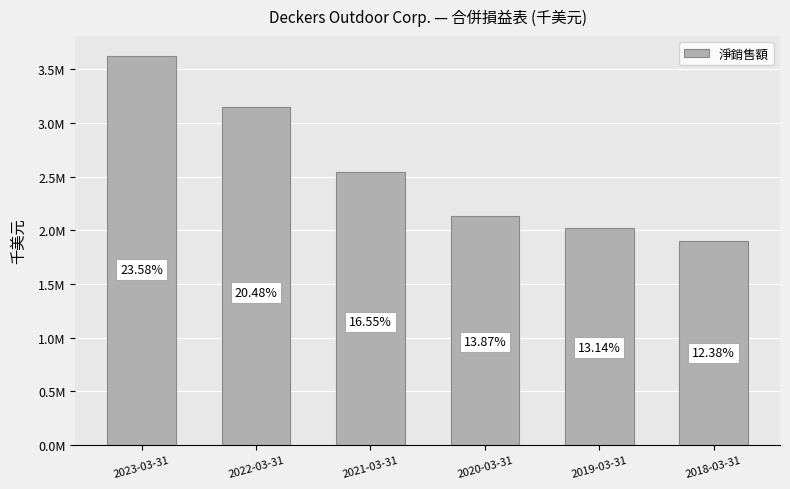

Does the chart contain any negative values?

No